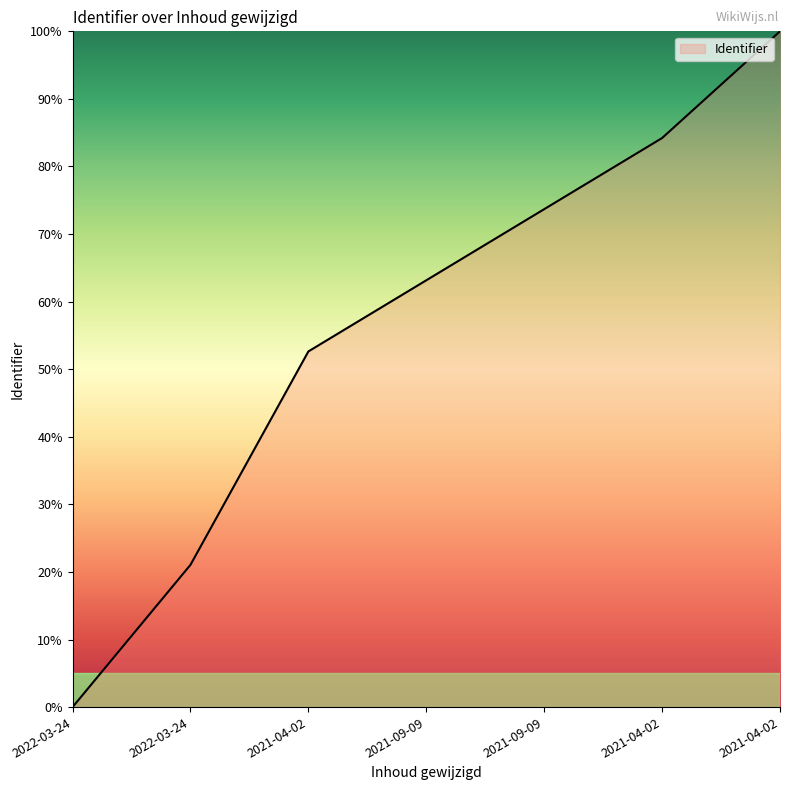

Does the chart display data point markers on the line(s)?

No